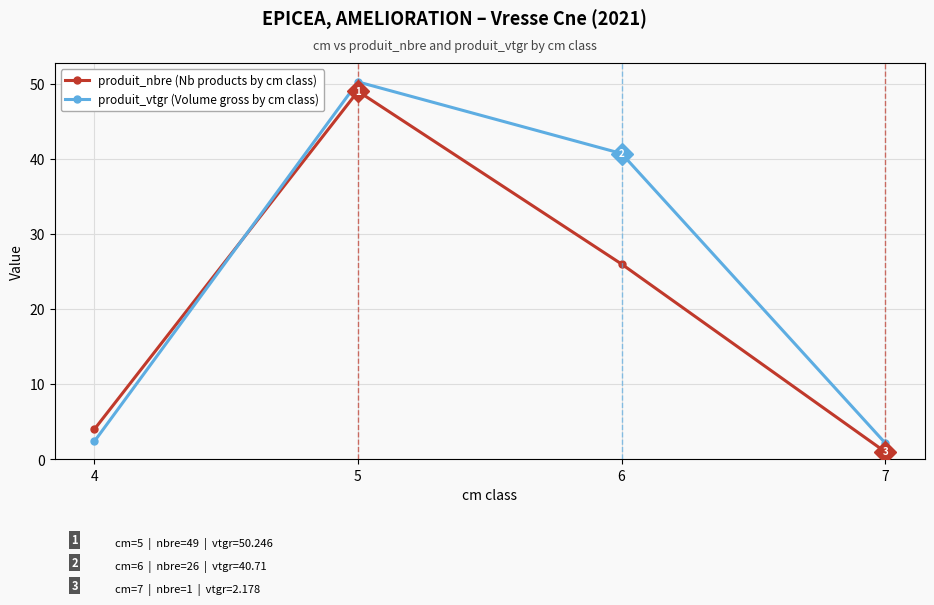

How many times do produit_vtgr (Volume gross by cm class) and produit_nbre (Nb products by cm class) cross each other?

1